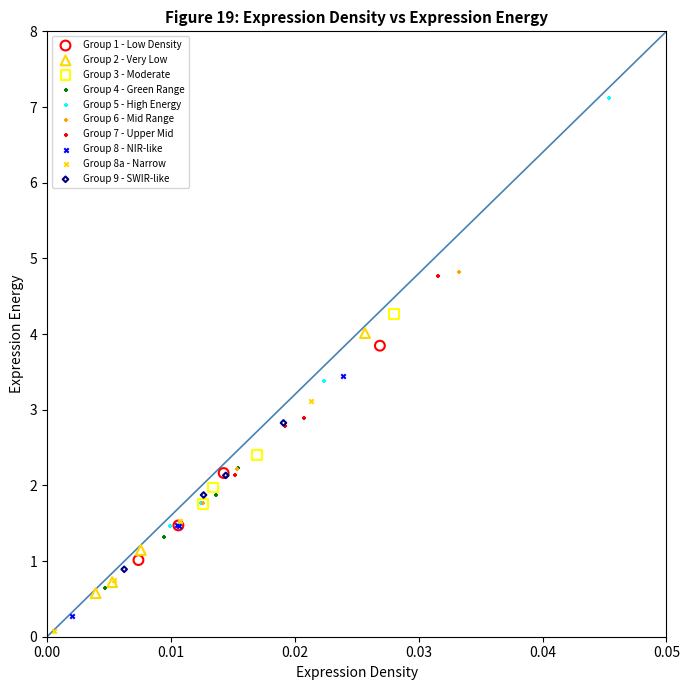

Which series reaches the maximum Y coordinate?

Group 5 - High Energy